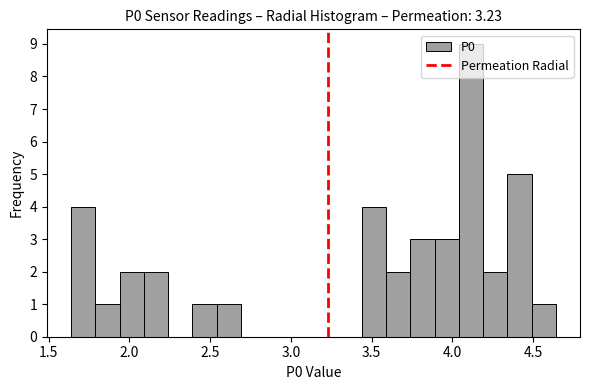

Read against the x-axis, roughly where is the centre of the tallest bar?

4.10